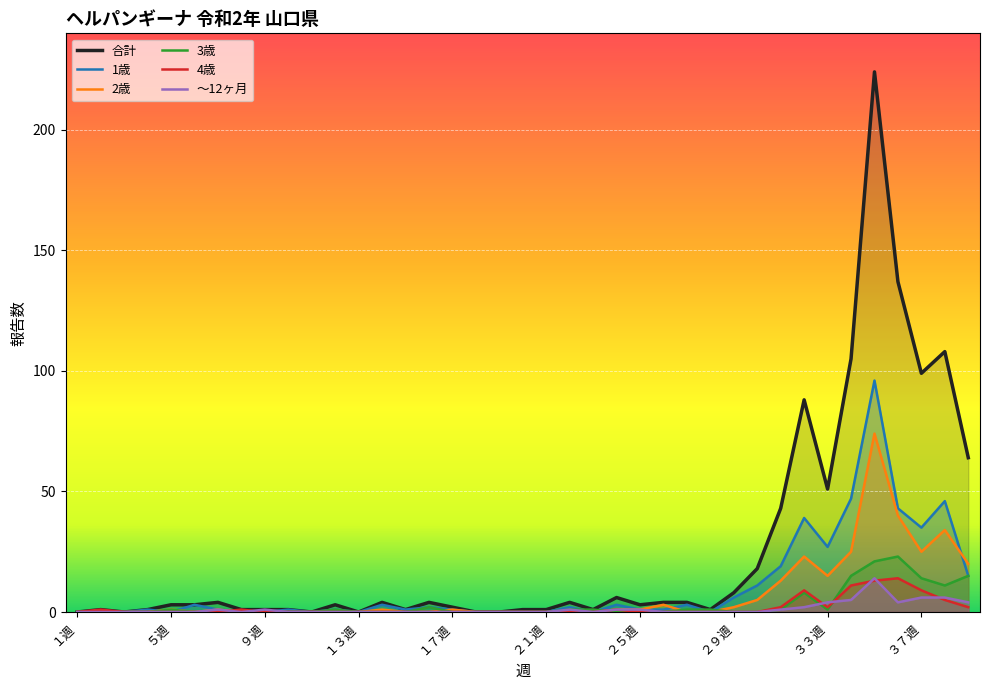

True or false: 3歳 and 合計 cross at least once.

False